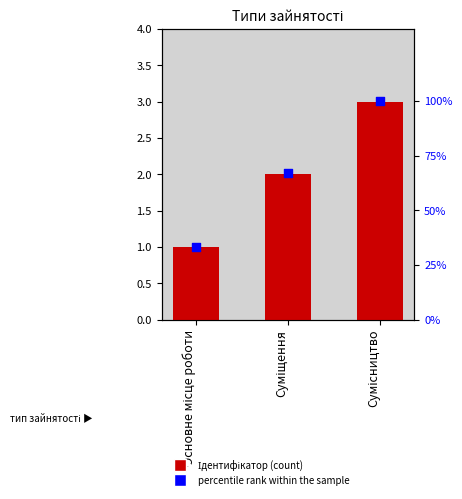

Which series has the largest total across all categories?

percentile rank within the sample